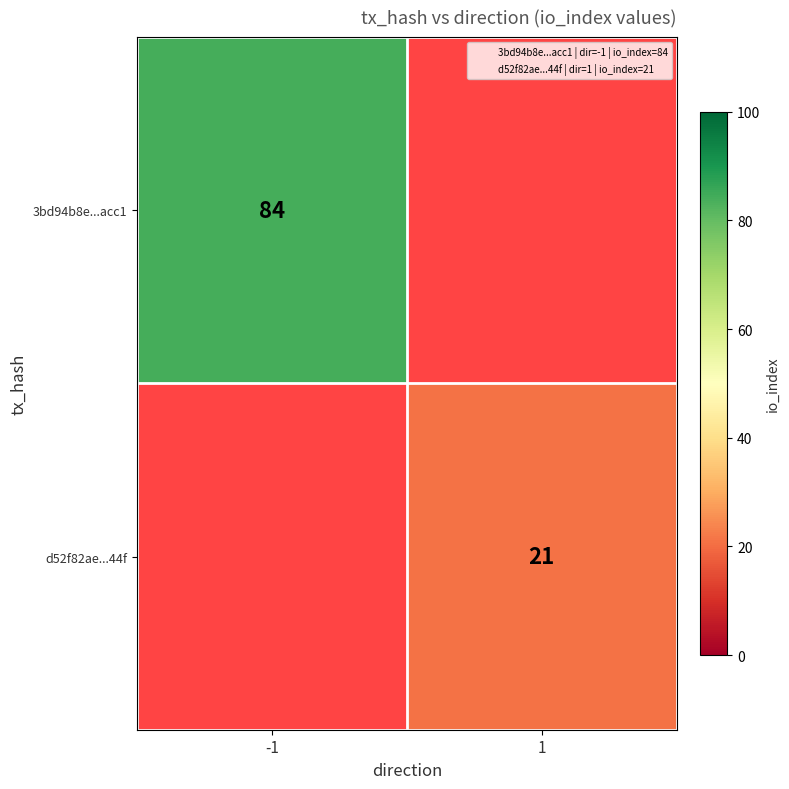

What is the maximum value for 3bd94b8e...acc1?

84.0